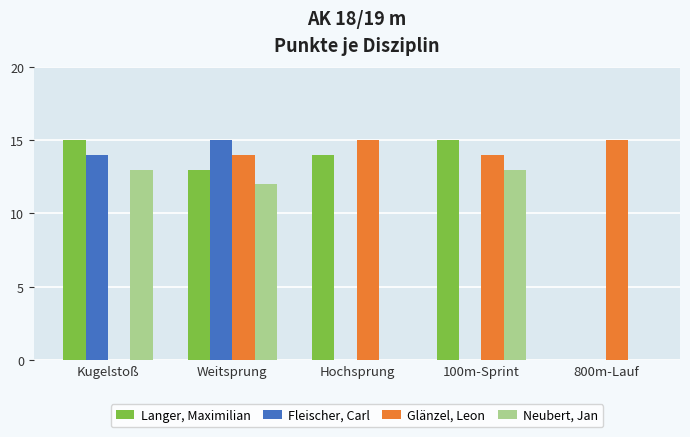

The value of Langer, Maximilian at Weitsprung is 13. True or false?

True